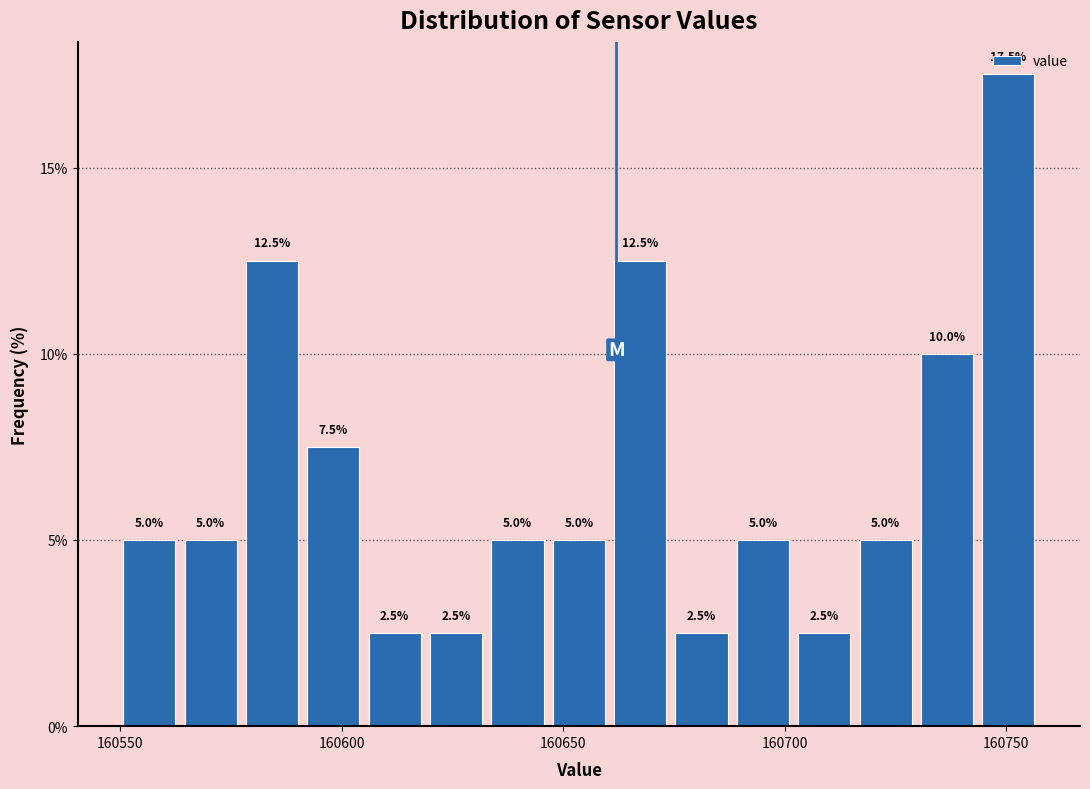

Around what value on the x-axis is the tallest bar? Give the approximate position of its centre, as read against the axis.

160750